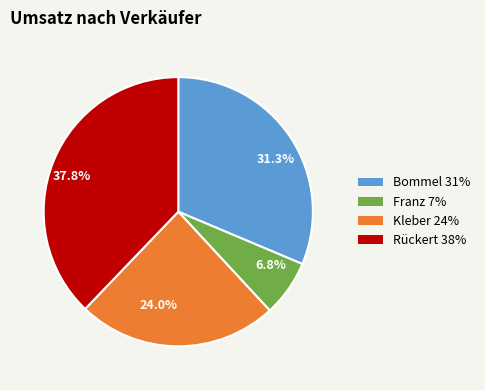

Is there any slice that represents more than half of the pie?

No